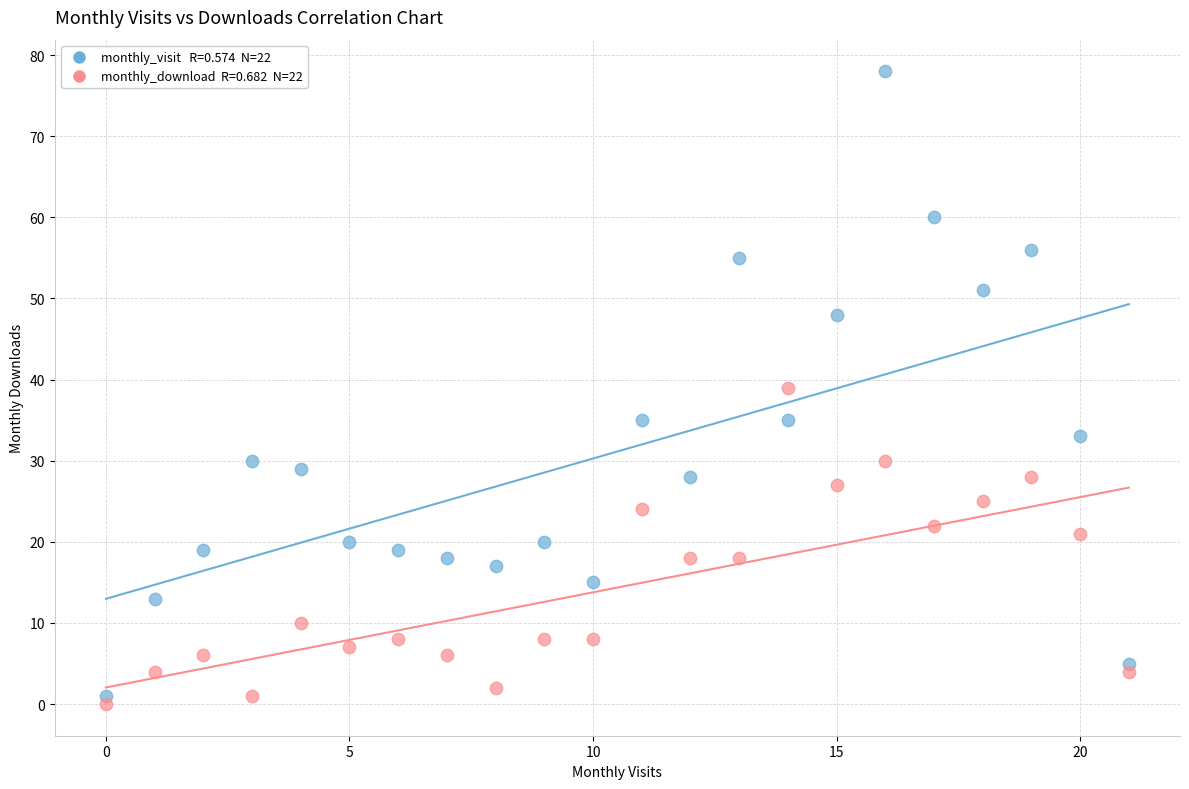

Across all data points, what is the range of Y values (max minus min)?

78